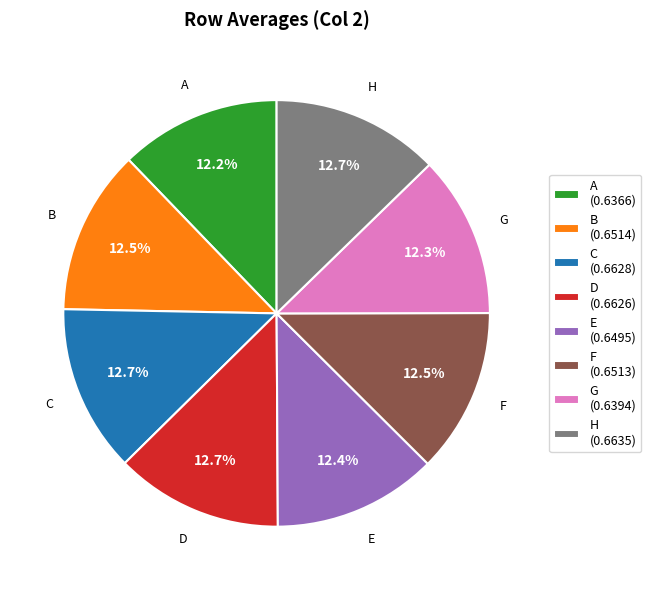

Count the number of slices in the pie.

8